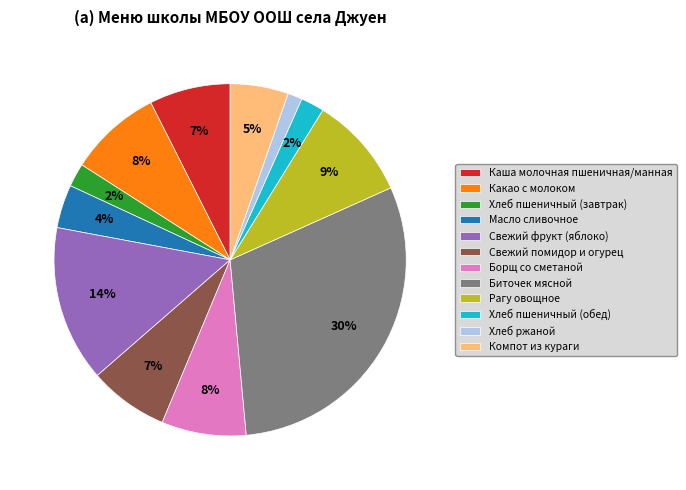

Combined, do Какао с молоком and Рагу овощное account for over 50%?

No